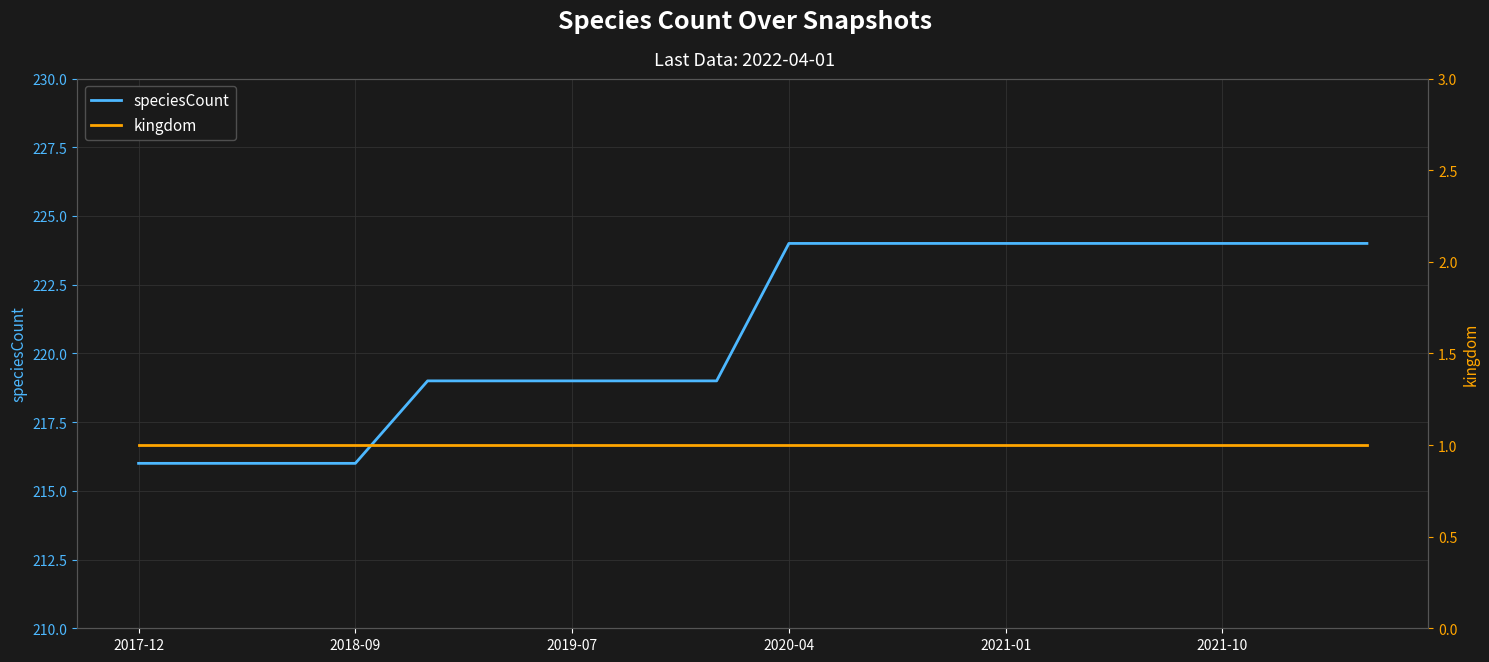

The speciesCount series shows 292 at 13. True or false?

False